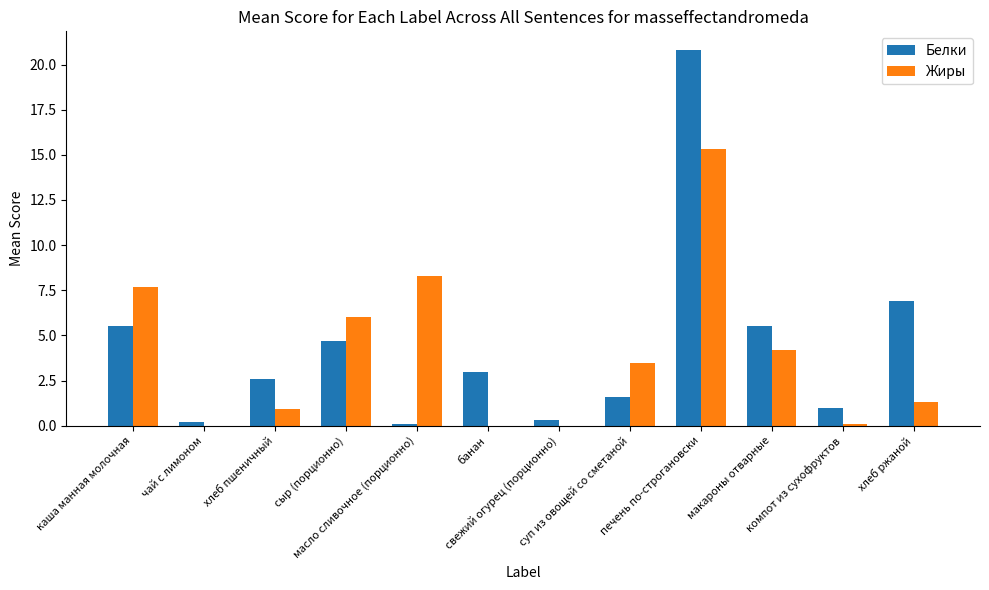

At which category is the sum across all series the highest?

печень по-строгановски